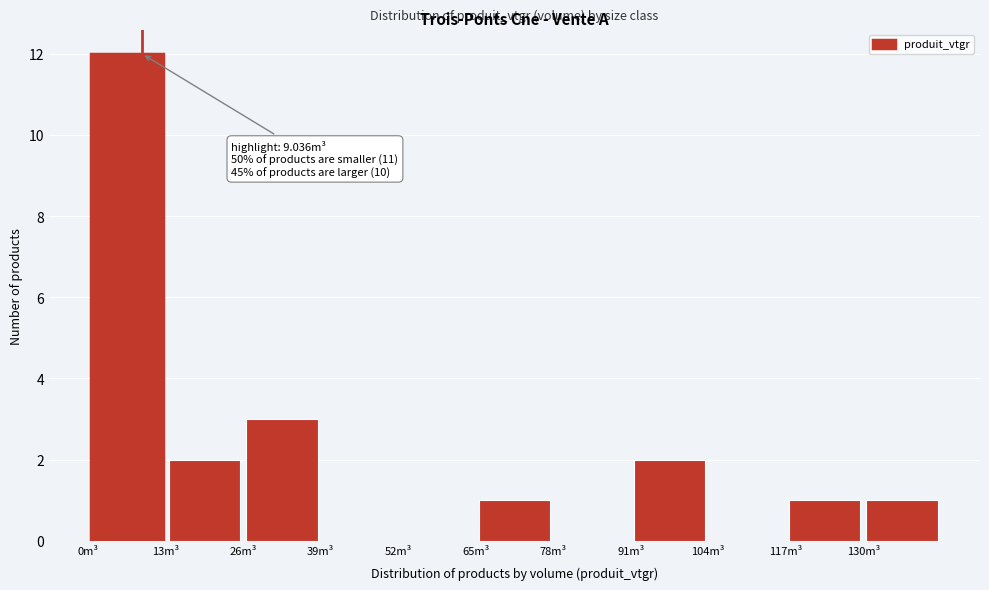

Which range on the x-axis has the tallest bar?

0 to 13